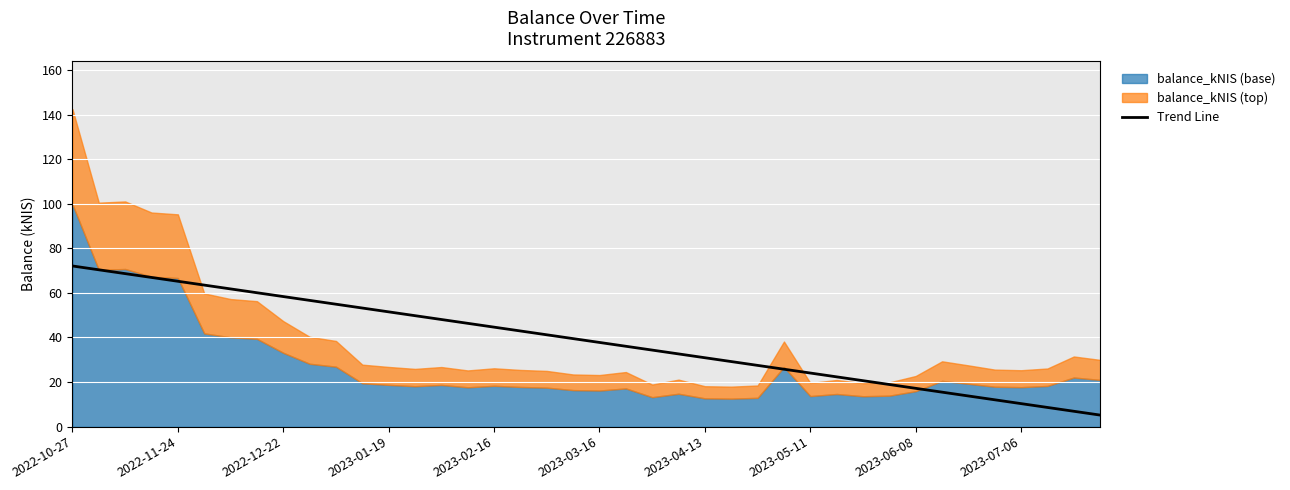

What is the maximum value for Trend Line?

72.1